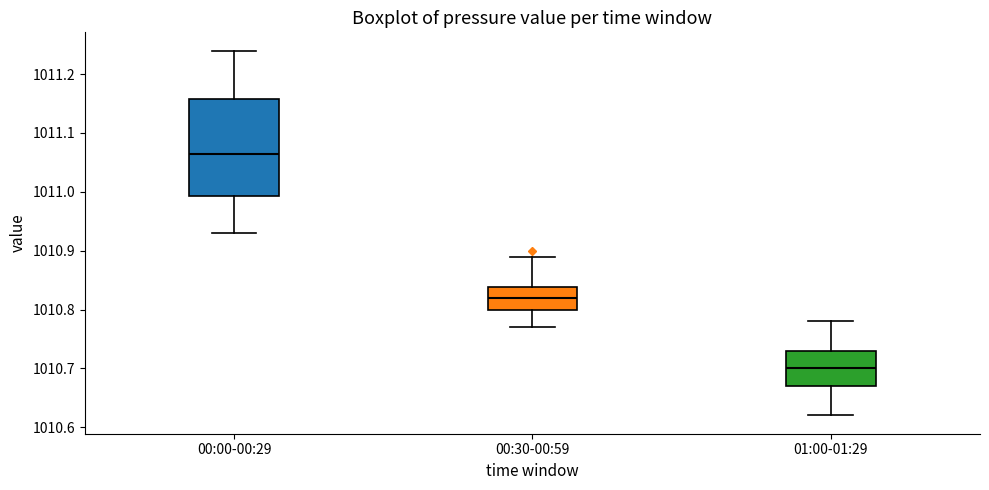

Reading left to right, transcribe this box plot: for each box, give where its median line is, the range the box spans, and where its two whiskers end, as read against the y-axis. The values are not printed on the chart, so give them approximately, as read against the axis.

00:00-00:29: median 1011.07, box 1010.99 to 1011.16, whiskers 1010.93 to 1011.24
00:30-00:59: median 1010.82, box 1010.80 to 1010.84, whiskers 1010.77 to 1010.89
01:00-01:29: median 1010.70, box 1010.67 to 1010.73, whiskers 1010.62 to 1010.78